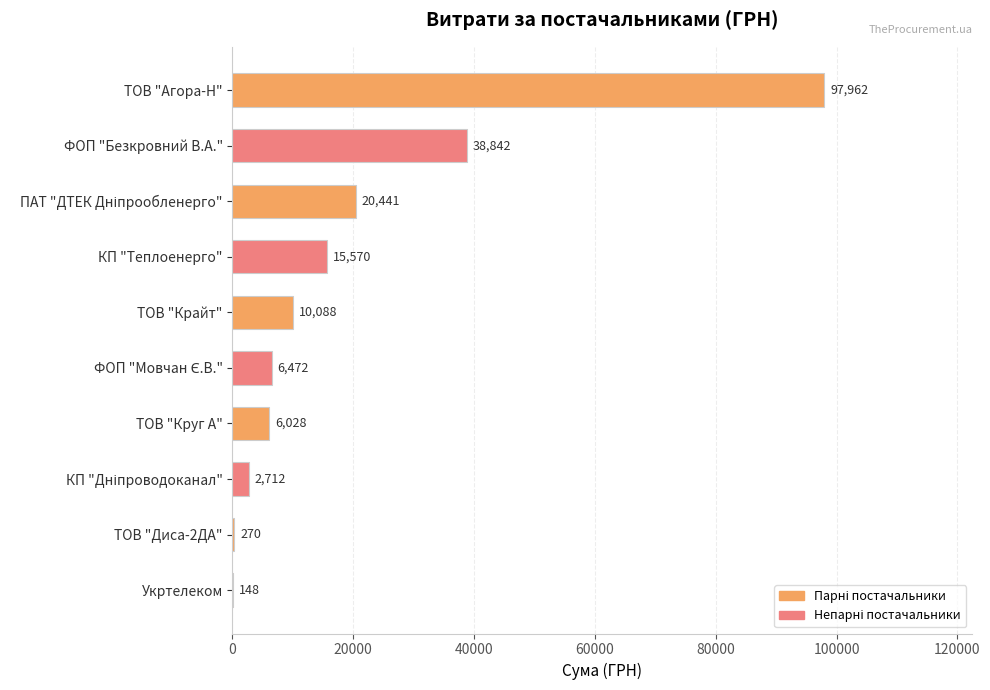

What is the sum of all values?

198534.1